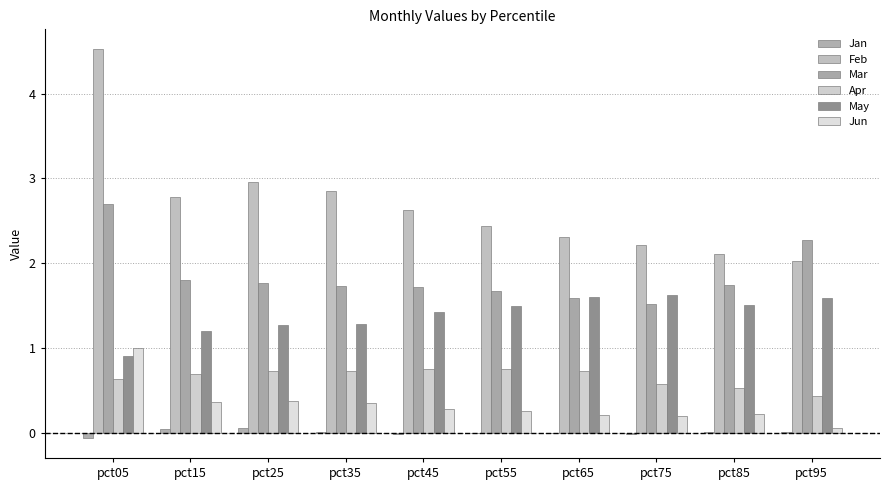

What are all the series names shown in the legend?

Jan, Feb, Mar, Apr, May, Jun